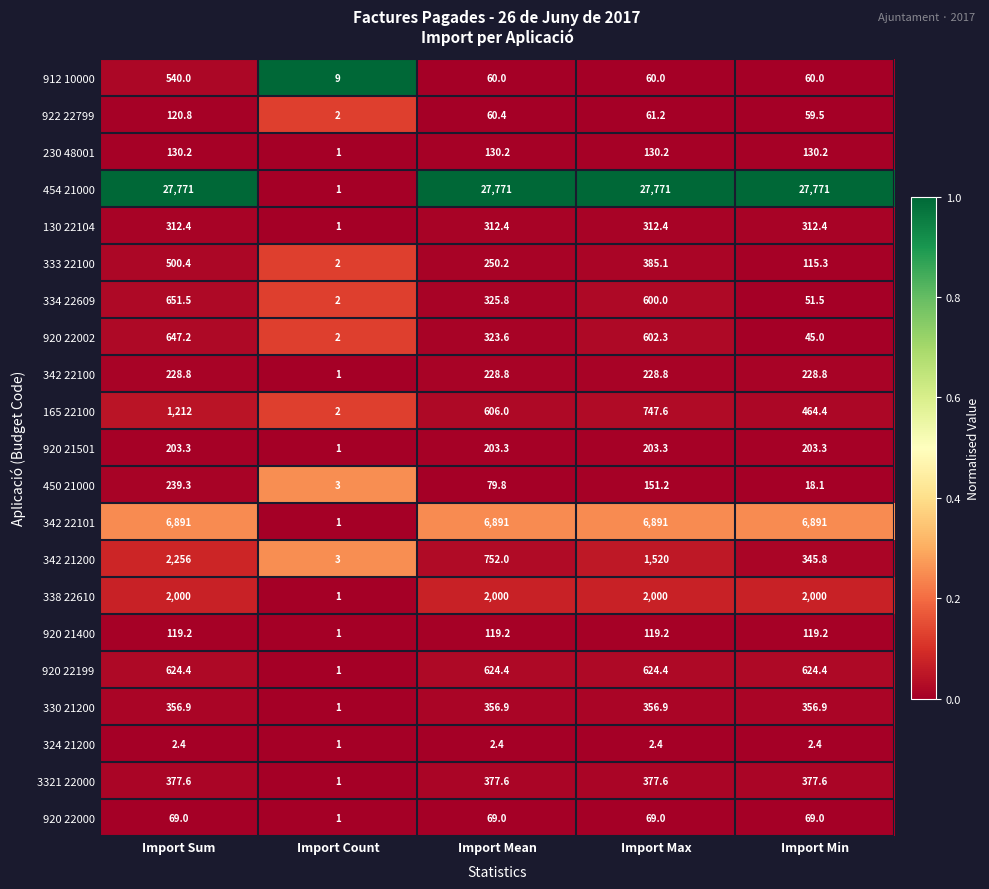

What is the difference between the maximum and minimum values in the 334 22609 series?

649.5